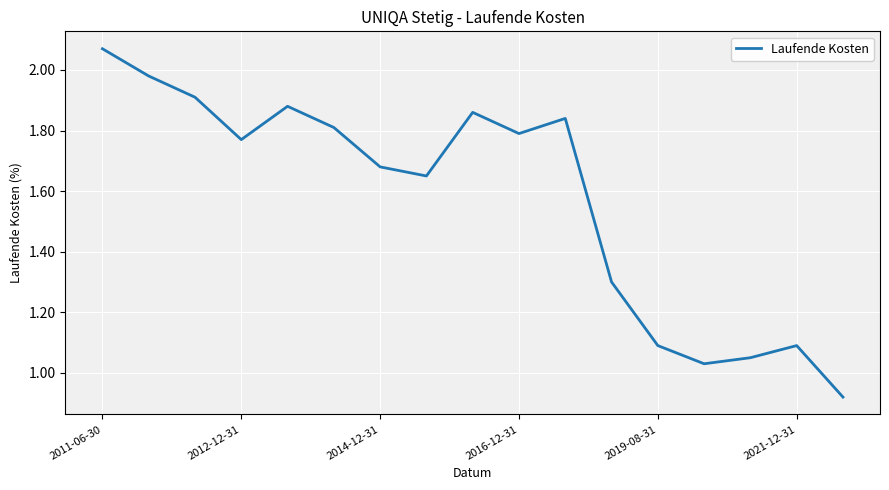

At which category does the chart reach its peak across all series?

2011-06-30